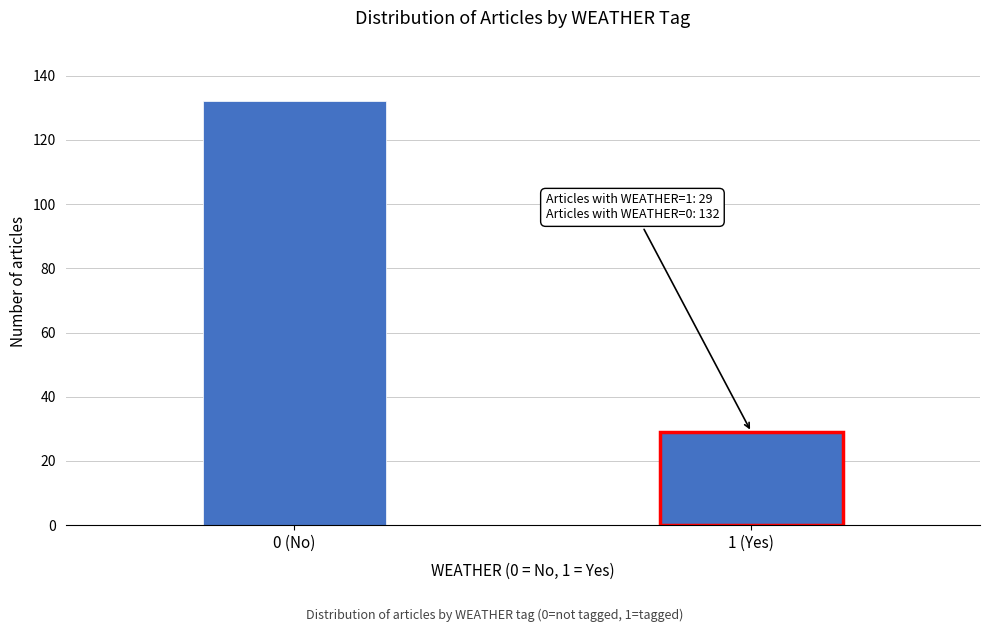

Reading left to right, what are all the values shown in this chart?

132	29